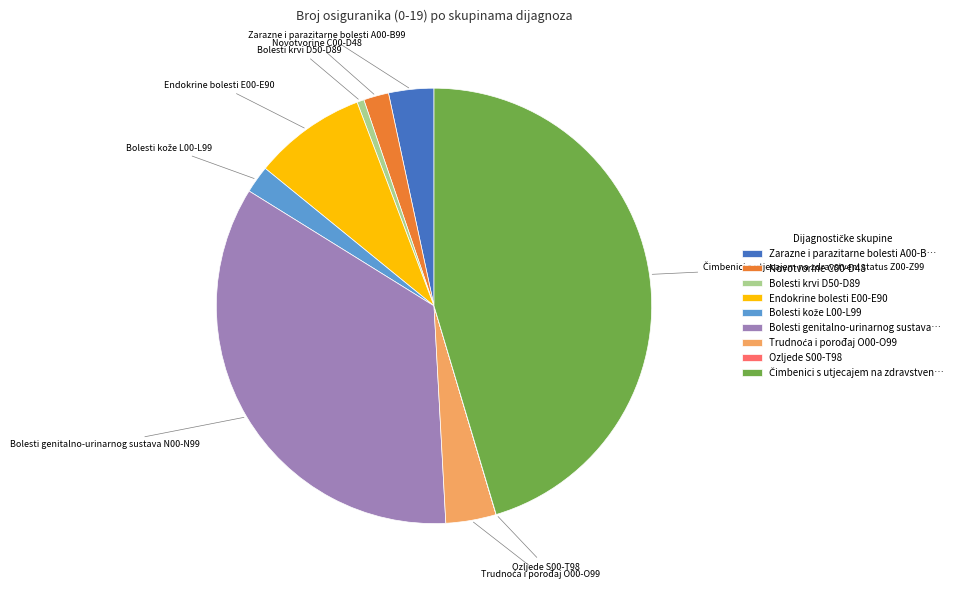

Is the sum of Novotvorine C00-D48 and Bolesti krvi D50-D89 greater than half?

No